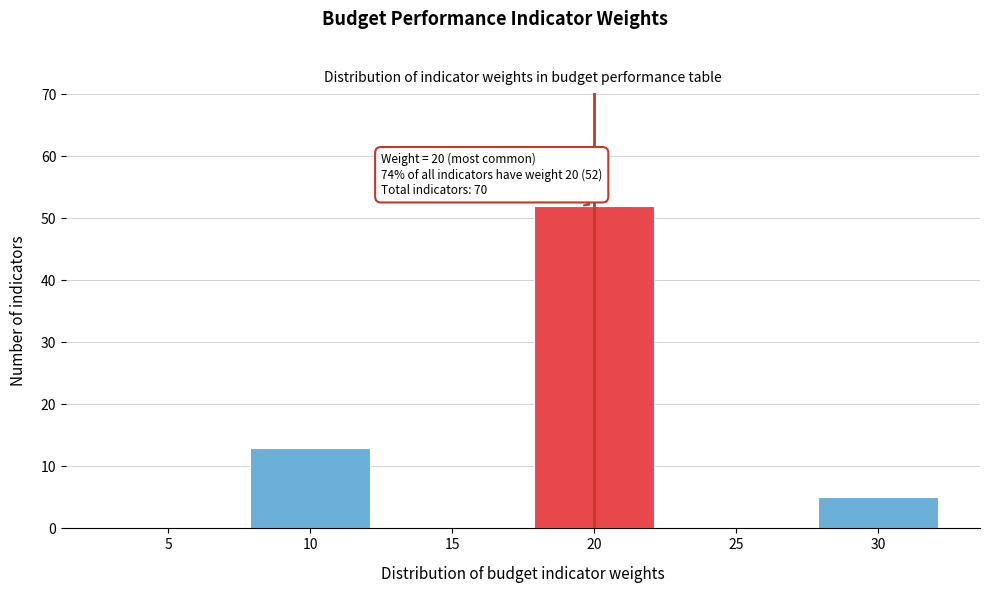

Reading left to right, what are all the values shown in this chart?

5=0	10=13	15=0	20=52	25=0	30=5